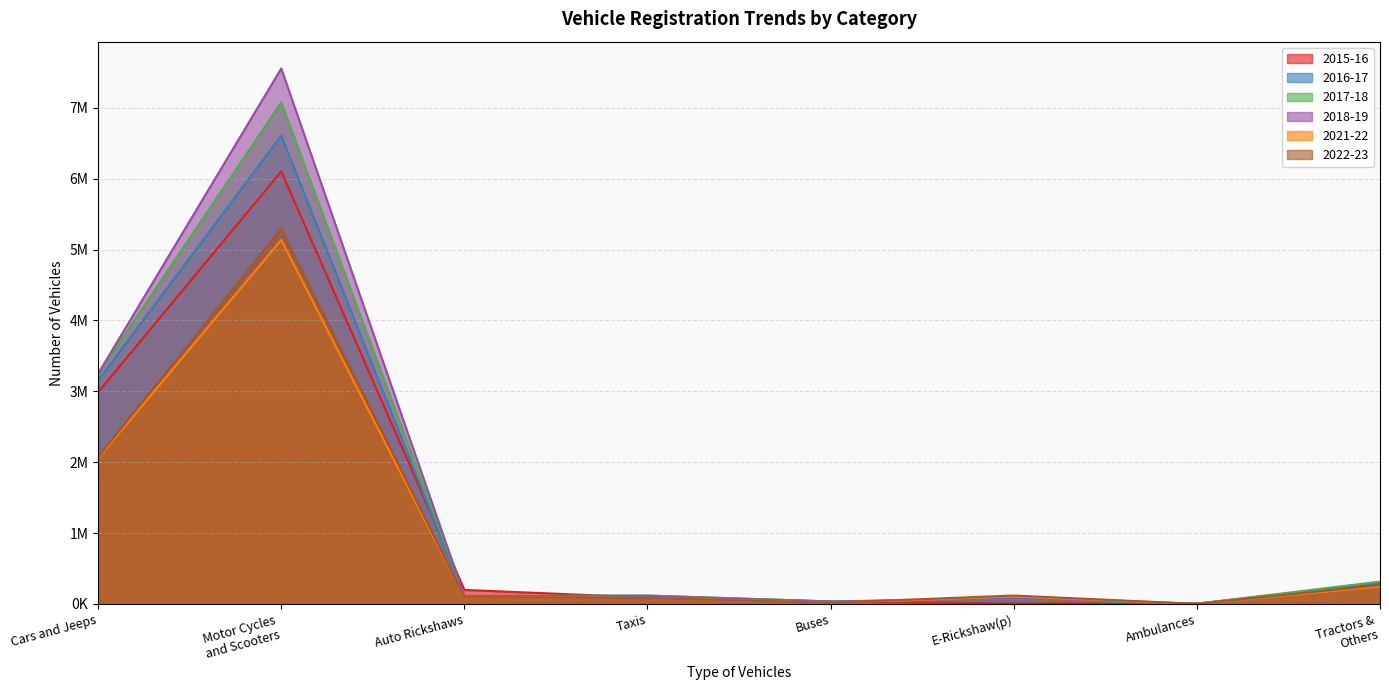

What are all the series names shown in the legend?

2015-16, 2016-17, 2017-18, 2018-19, 2021-22, 2022-23